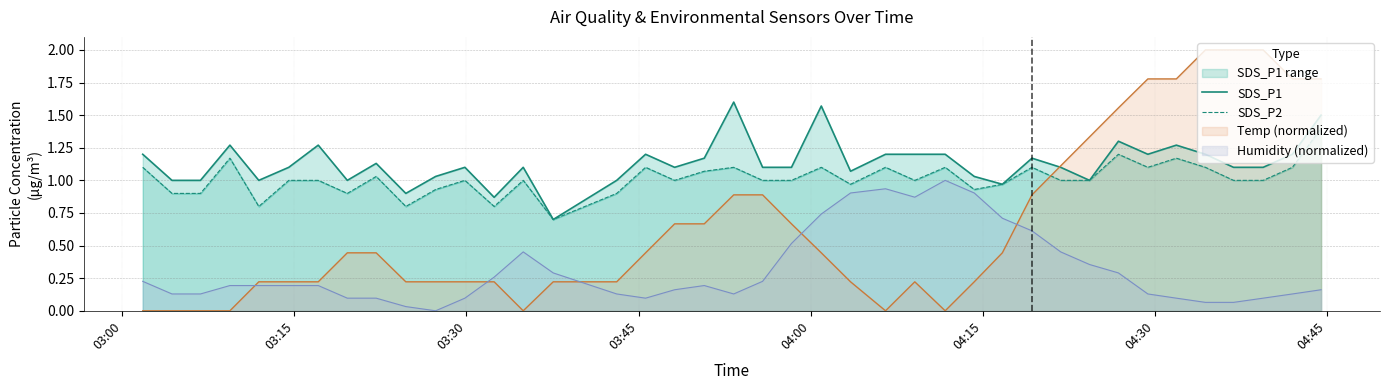

True or false: SDS_P1 and SDS_P2 cross at least once.

False